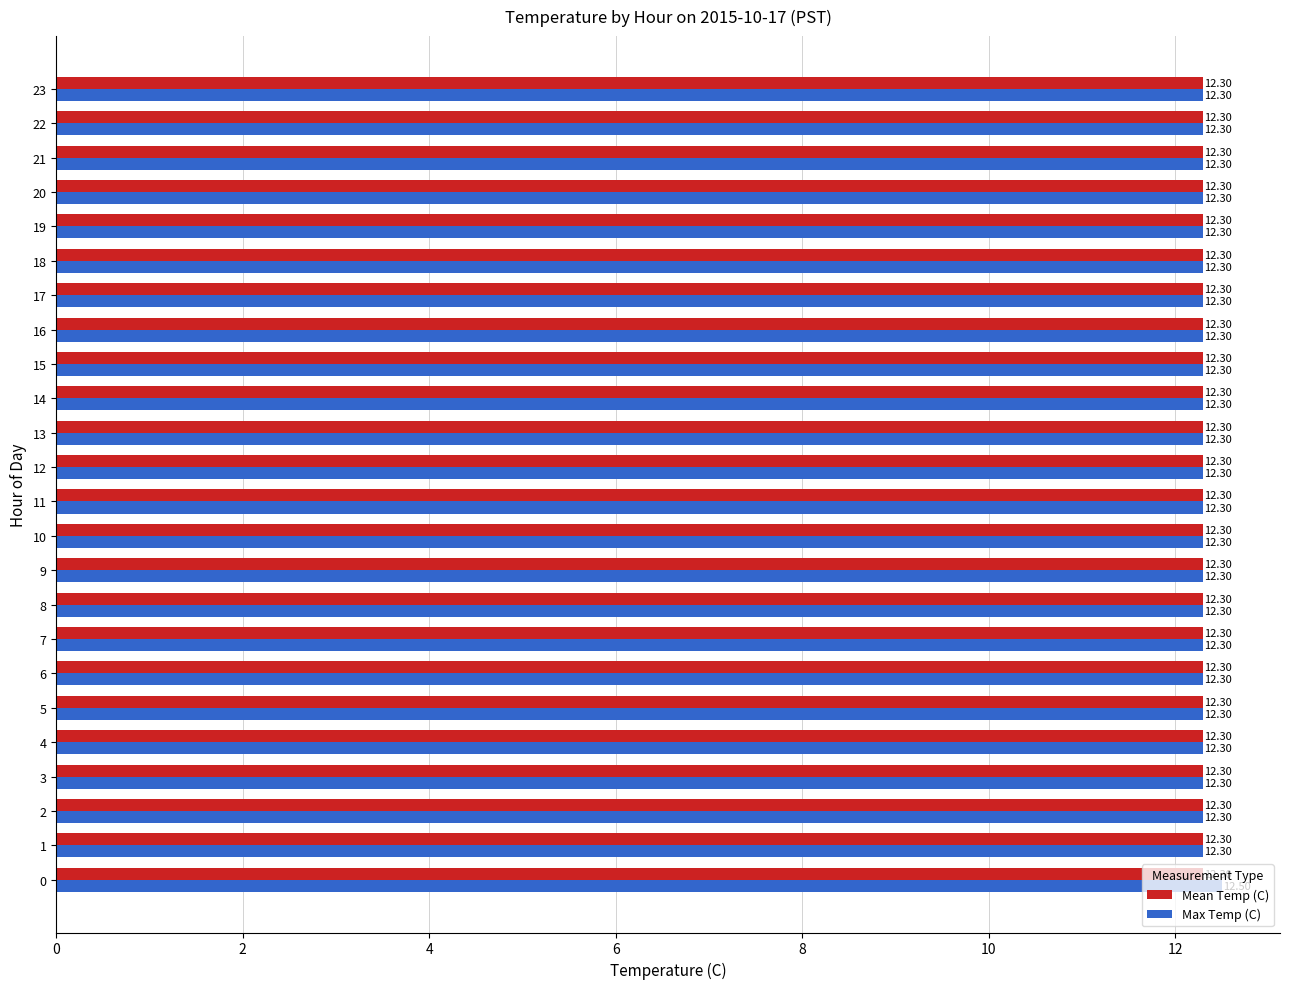

What is the spread (max minus min) of values at 14?

0.0